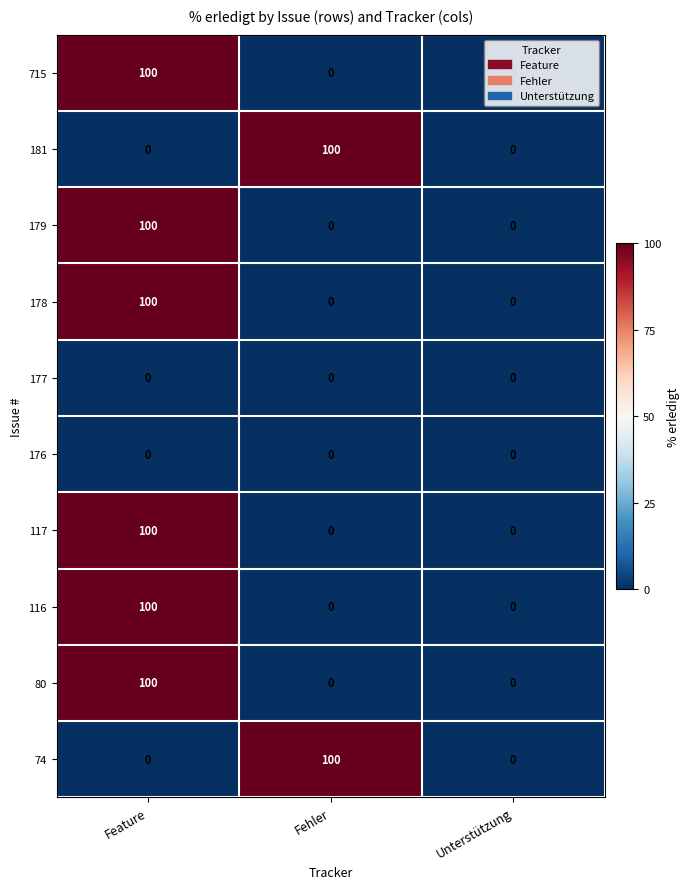

What is the spread (max minus min) of values at Feature?

100